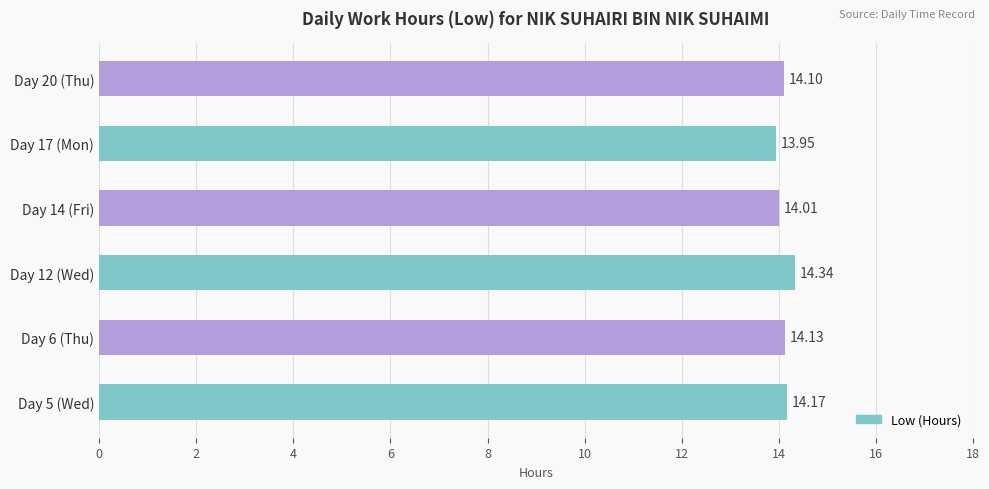

How many bars are there in total?

6